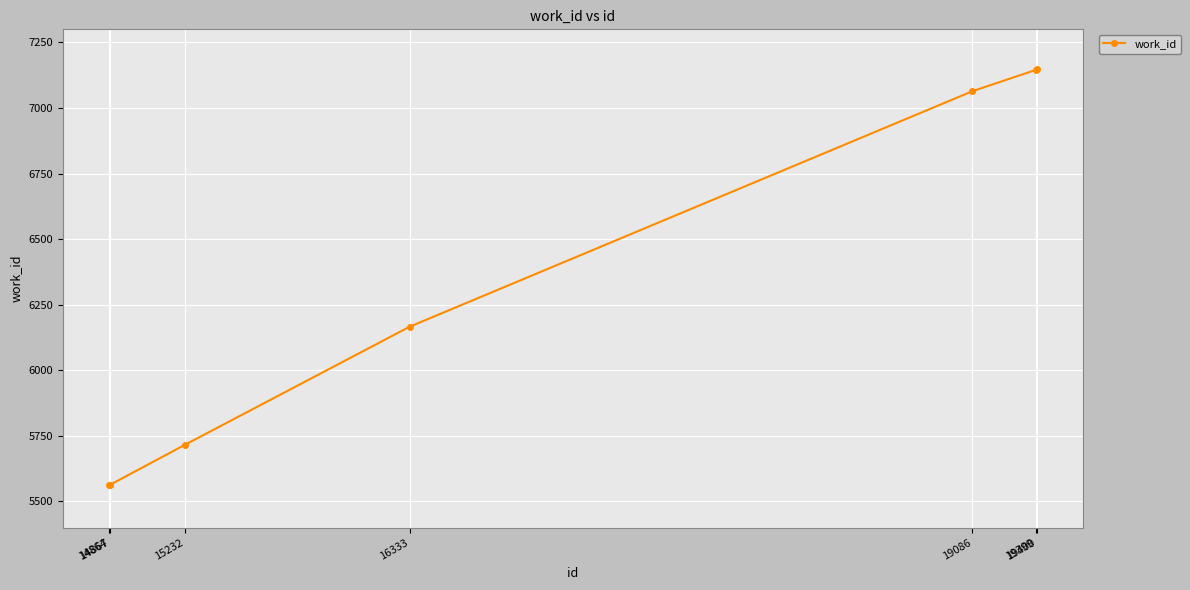

How many series are shown in this chart?

1